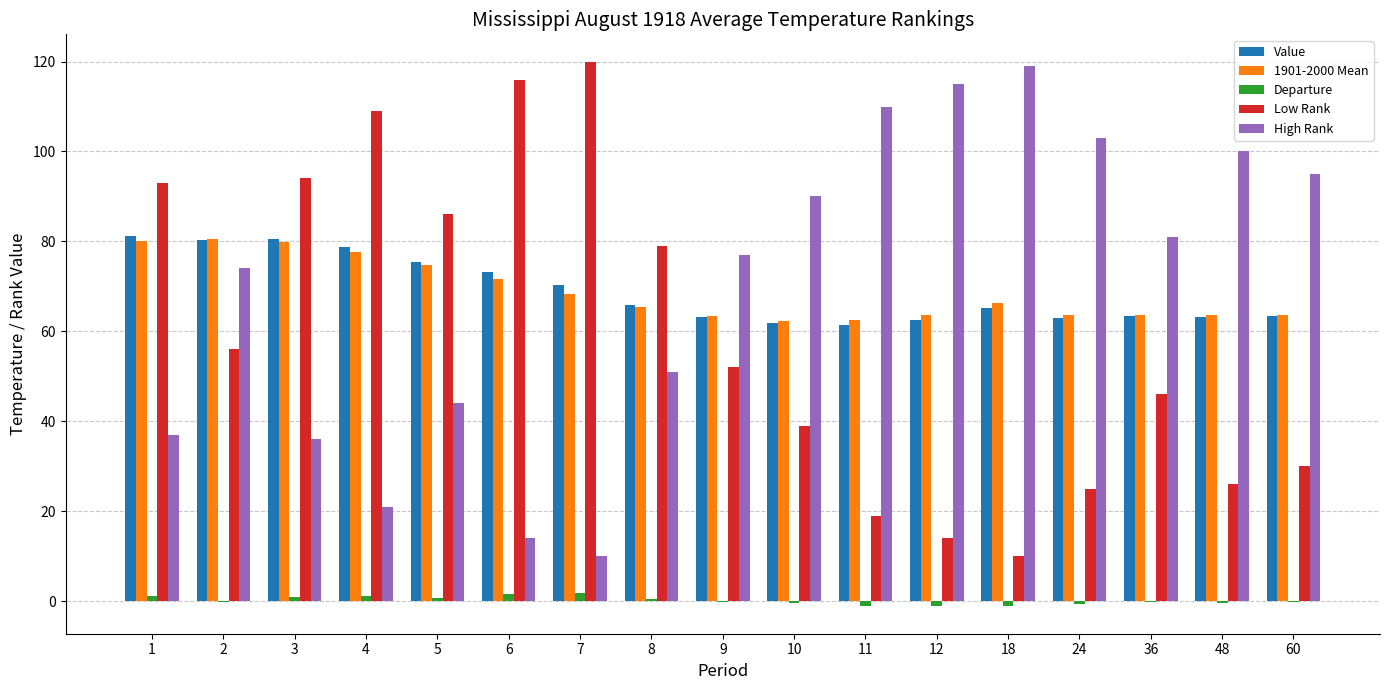

How many data points does each series have?

17